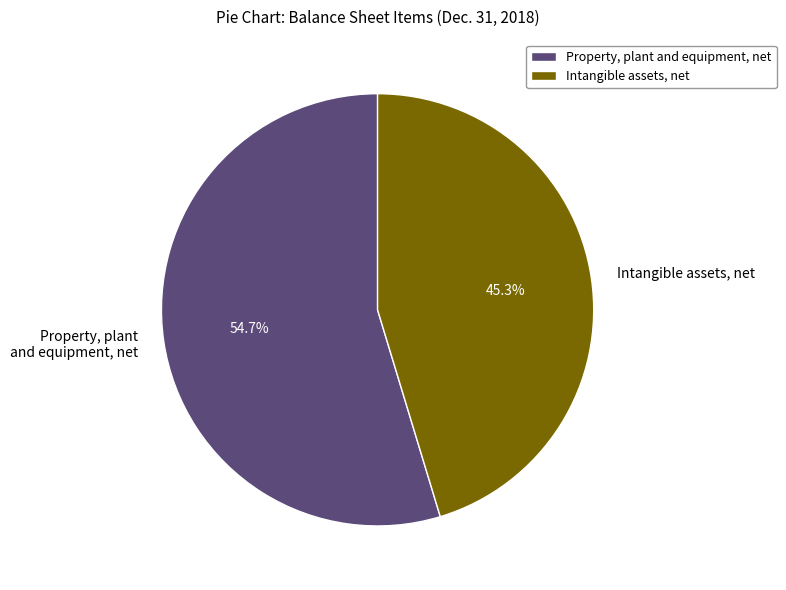

What is the majority slice?

Property, plant and equipment, net